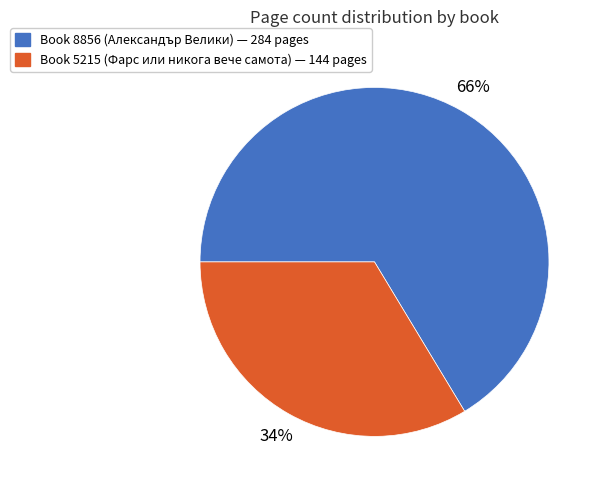

To the nearest percent, what is the average slice percentage?

50%